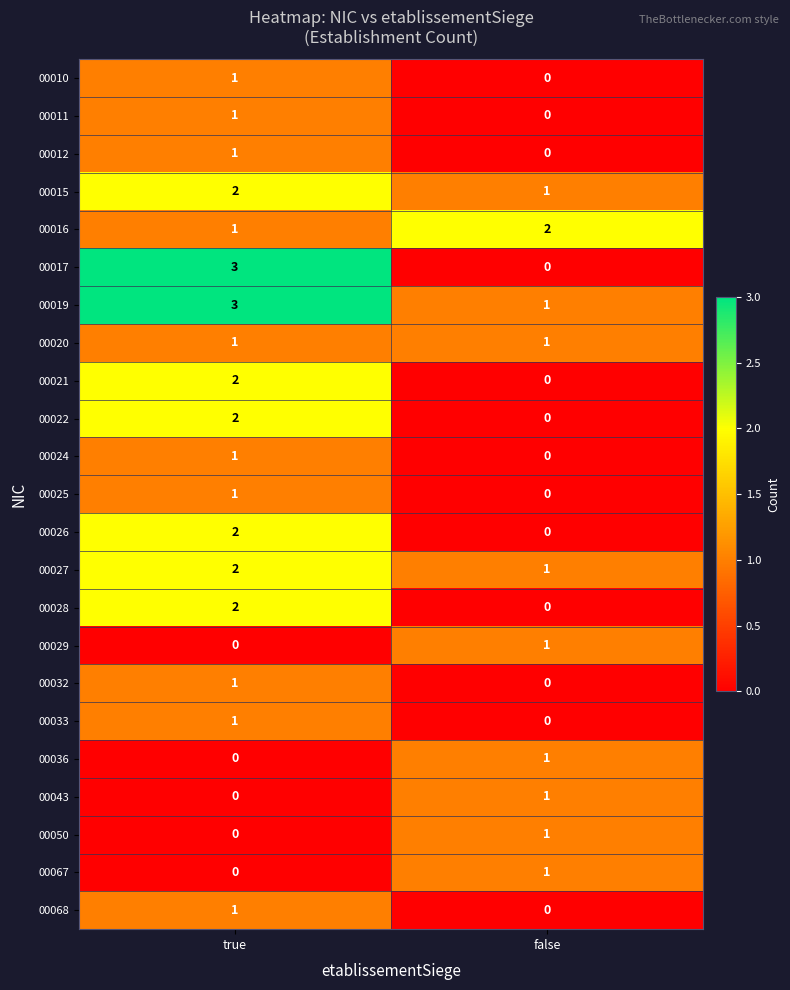

Which series has the largest total across all categories?

00019